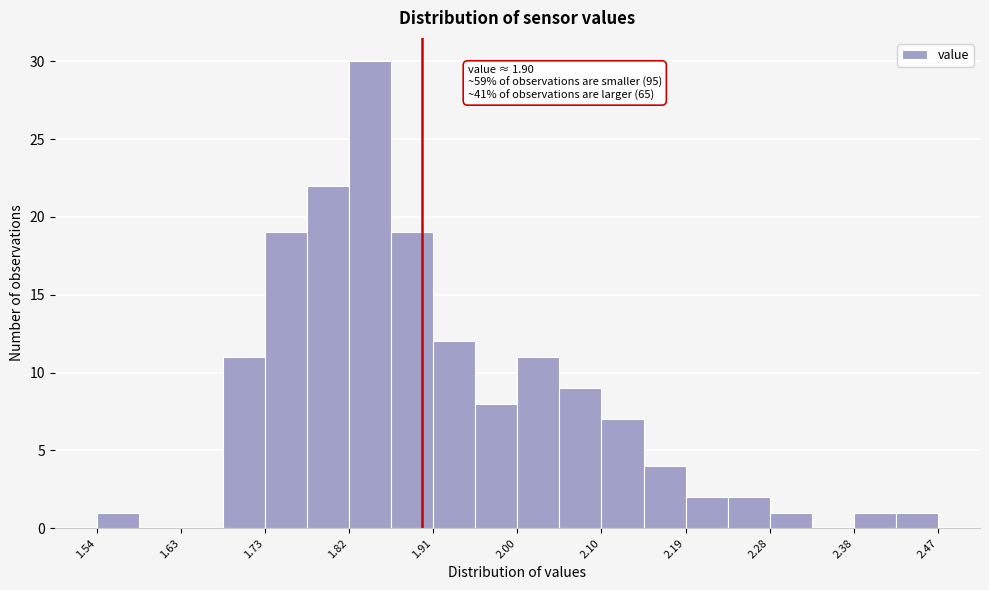

Over which range of the x-axis is the bar tallest?

1.82 to 1.87